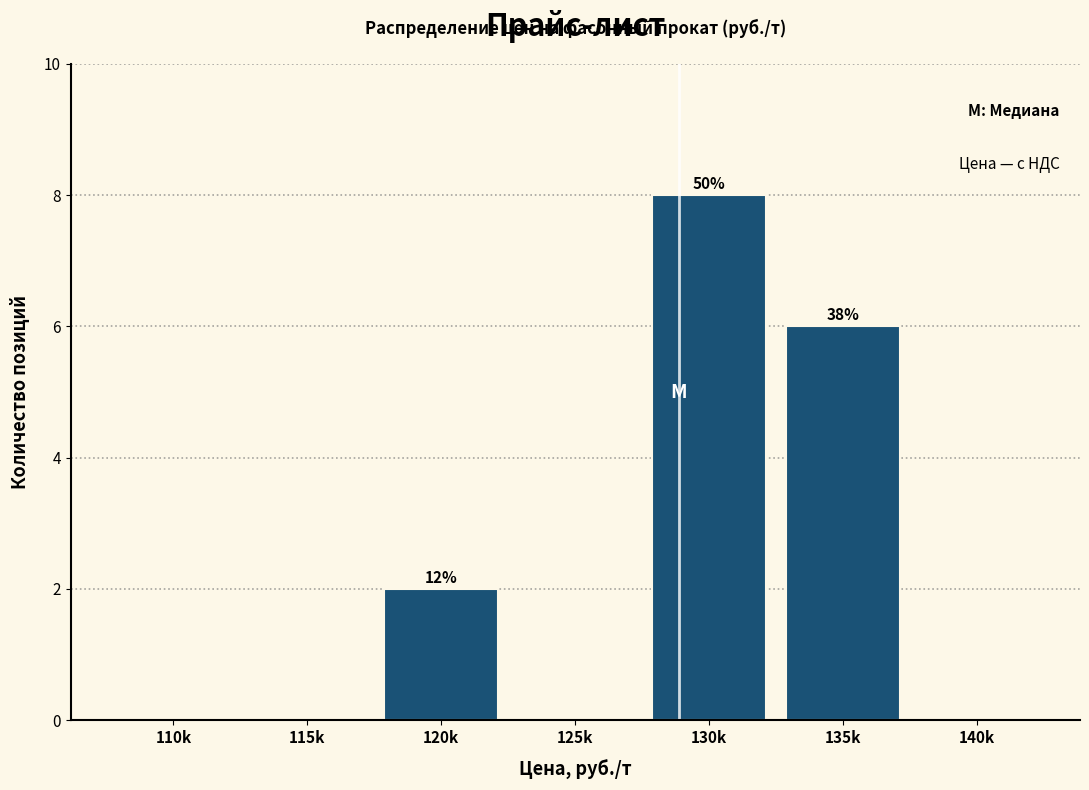

Reading left to right, what are all the values shown in this chart?

110k=0	115k=0	120k=2	125k=0	130k=8	135k=6	140k=0